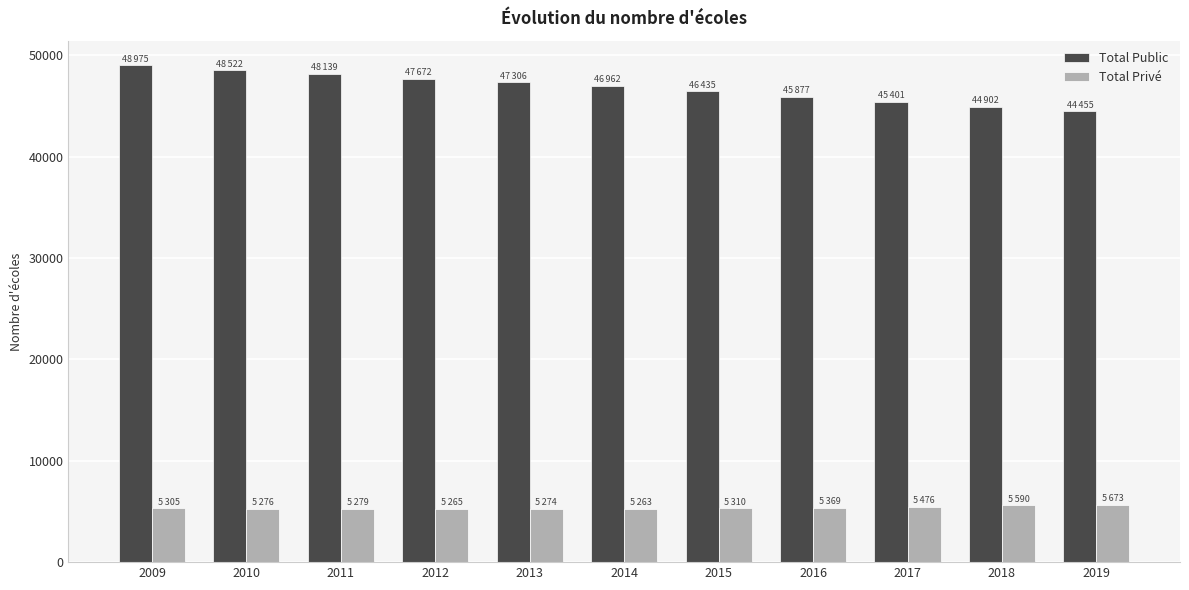

Does the chart contain stacked bars?

No